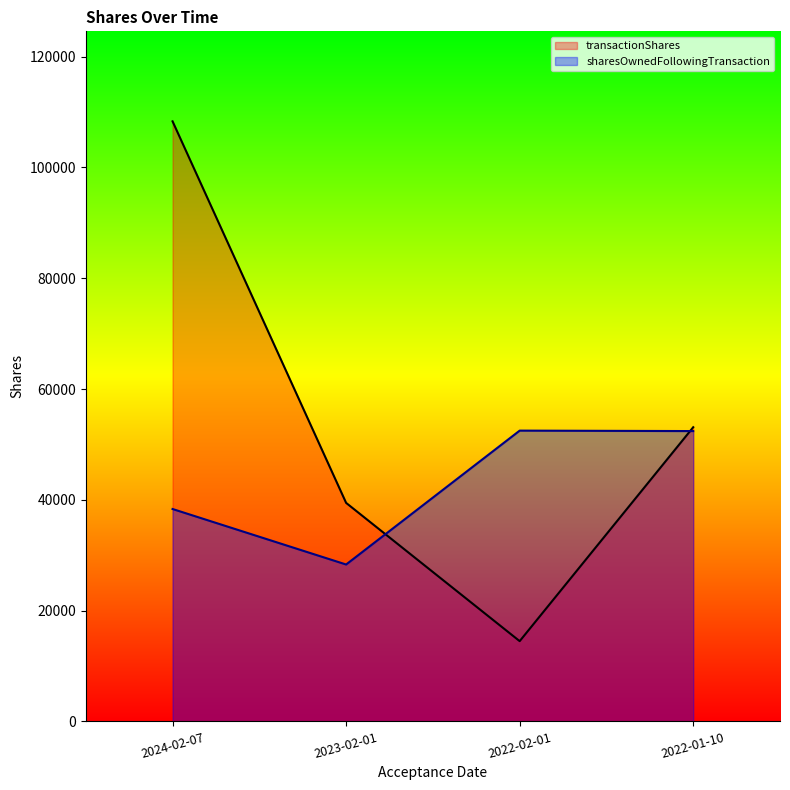

True or false: transactionShares and sharesOwnedFollowingTransaction intersect in this chart.

True